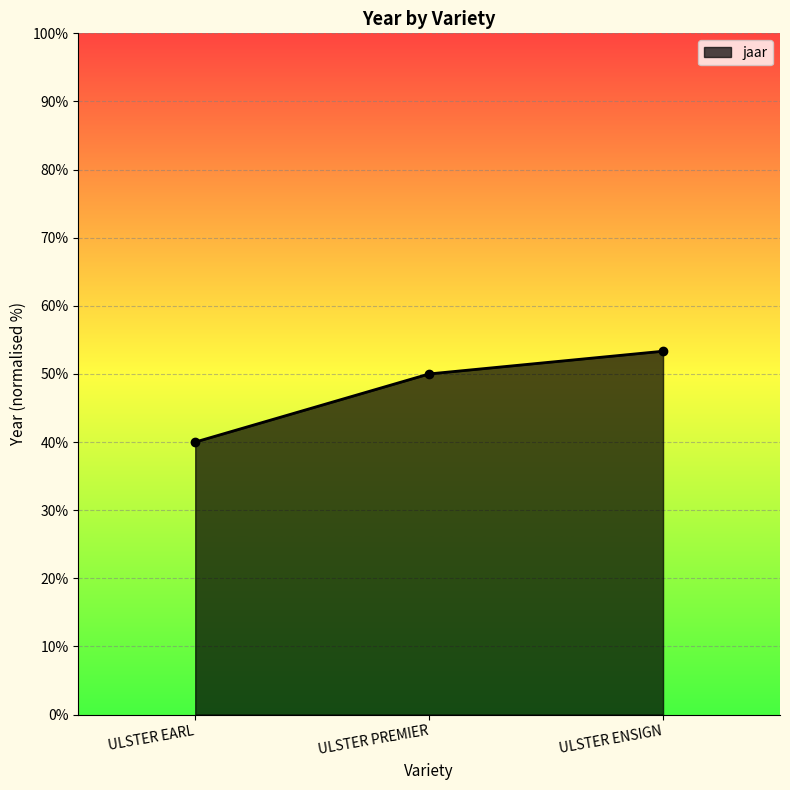

What is the difference between the maximum and second lowest values?

3.3